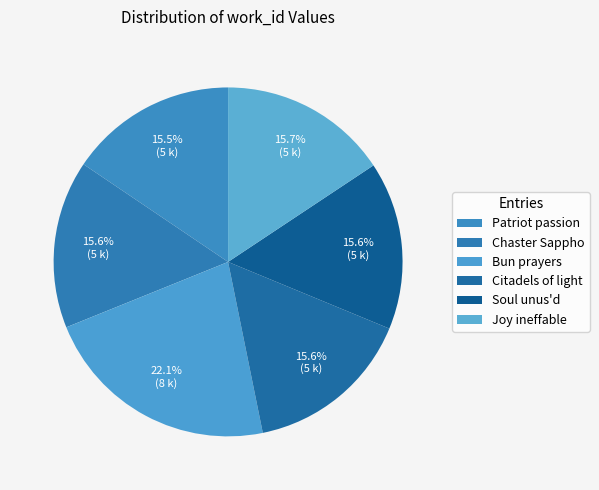

Does Soul unus'd represent more than half of the total?

No